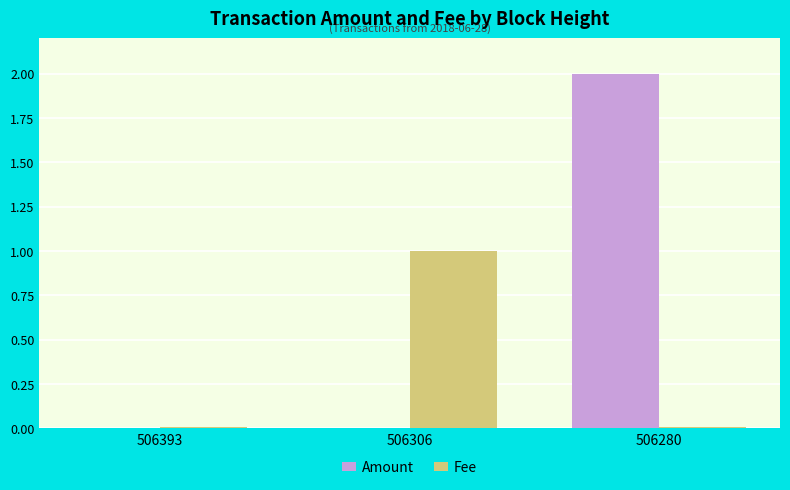

What is the total value across all series at 506306?

1.0